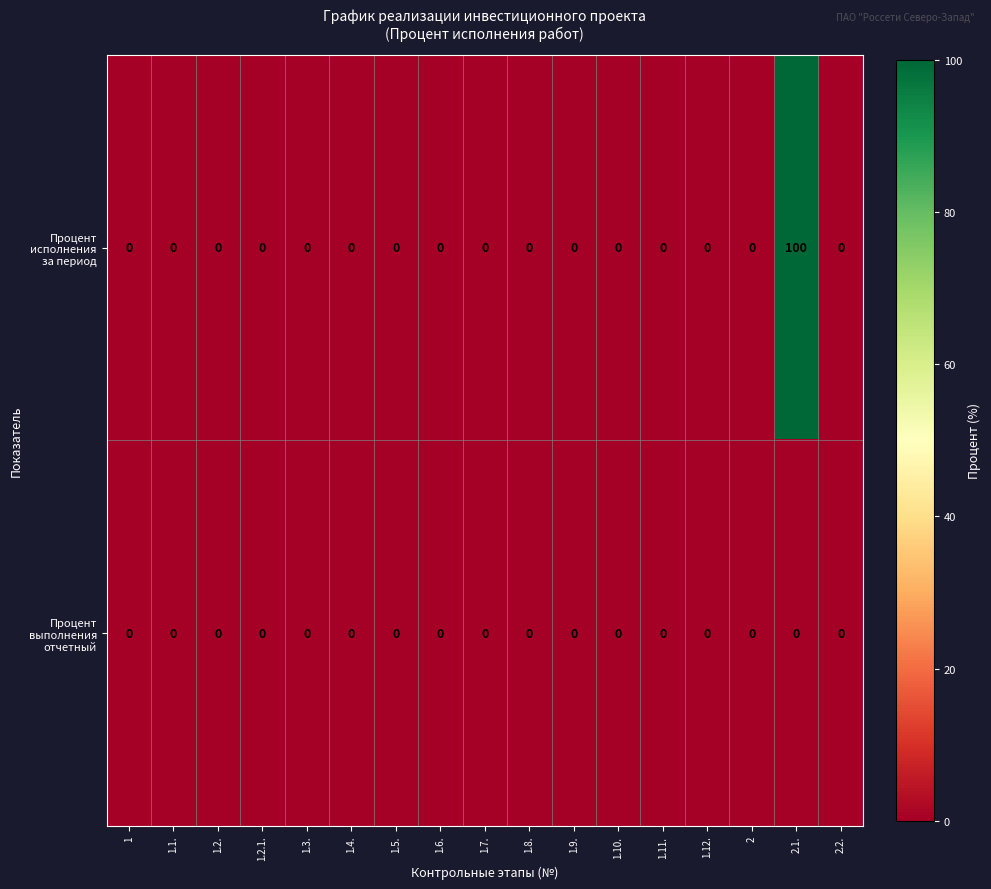

At which category is the sum across all series the highest?

2.1.